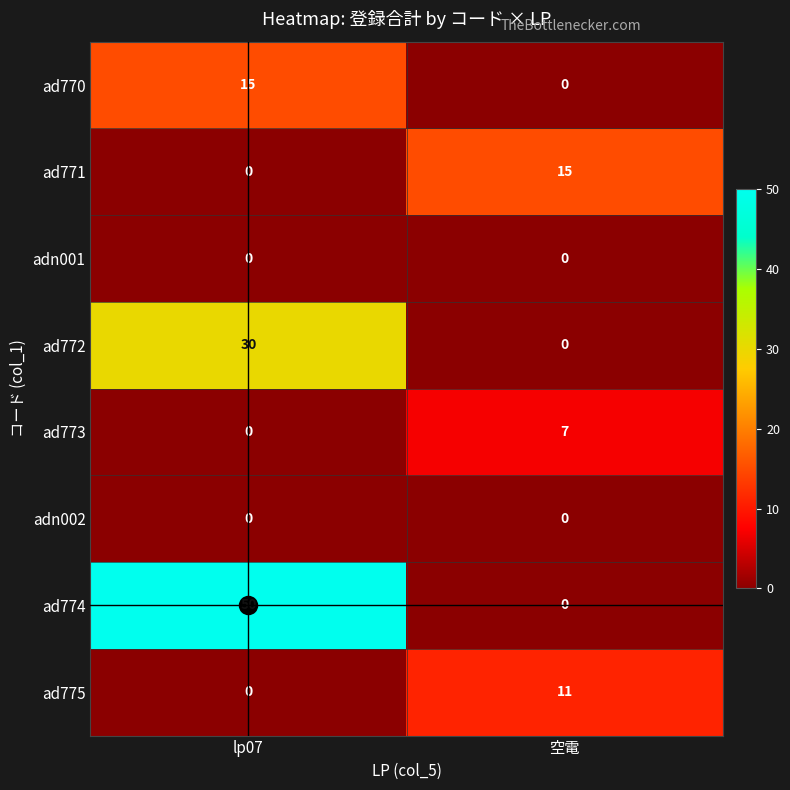

What is the spread (max minus min) of values at 空電?

15